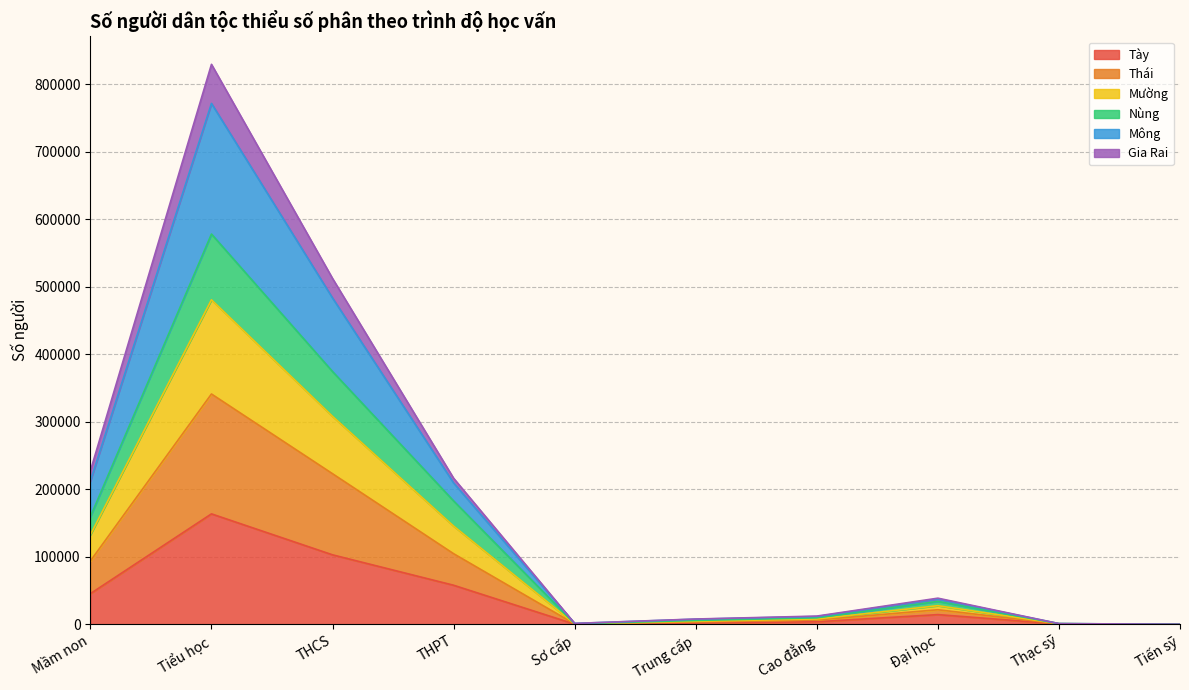

What is the highest value of the Tày series?

163648